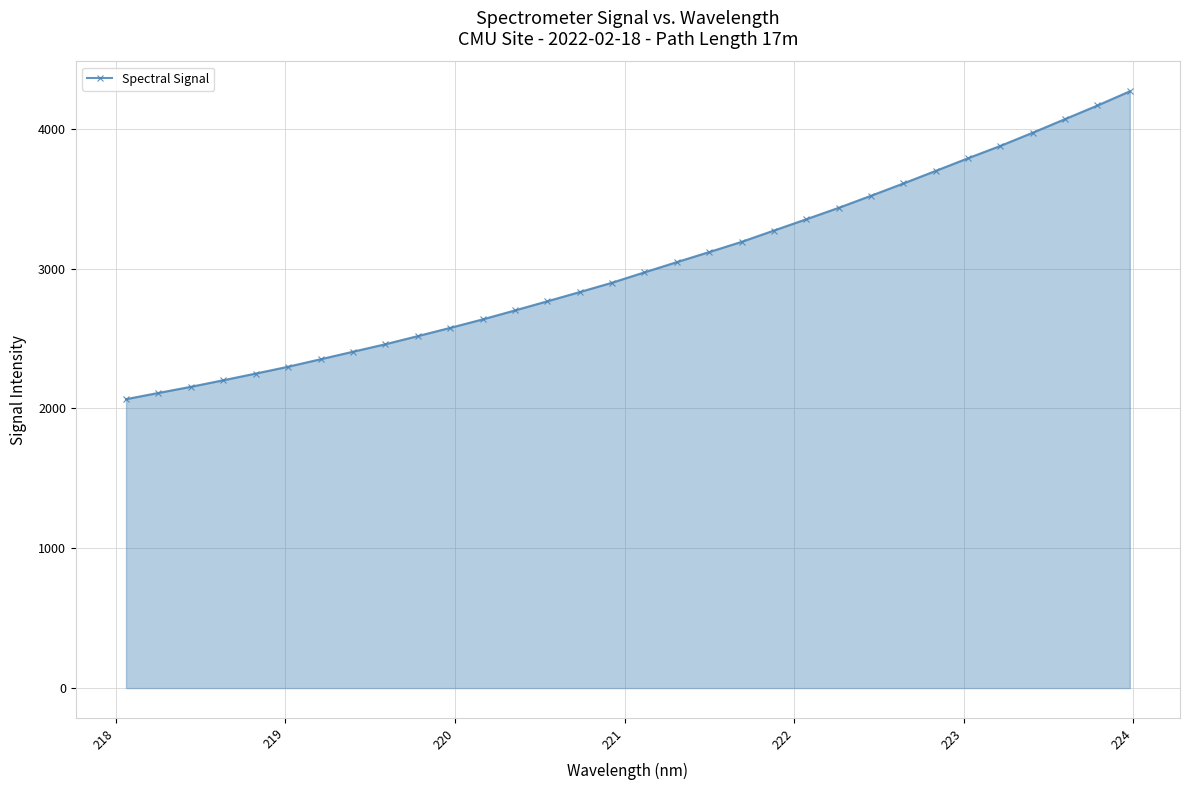

Reading left to right, list all the values displayed in this chart.

2066.8	2111.4	2155.1	2202.1	2249.8	2298.8	2352.3	2406.1	2459.8	2517.8	2576.7	2637.2	2701.6	2767.0	2832.9	2899.9	2974.0	3047.2	3119.1	3192.0	3273.2	3353.9	3435.7	3521.9	3609.9	3699.9	3790.4	3878.9	3973.3	4070.5	4167.7	4269.1